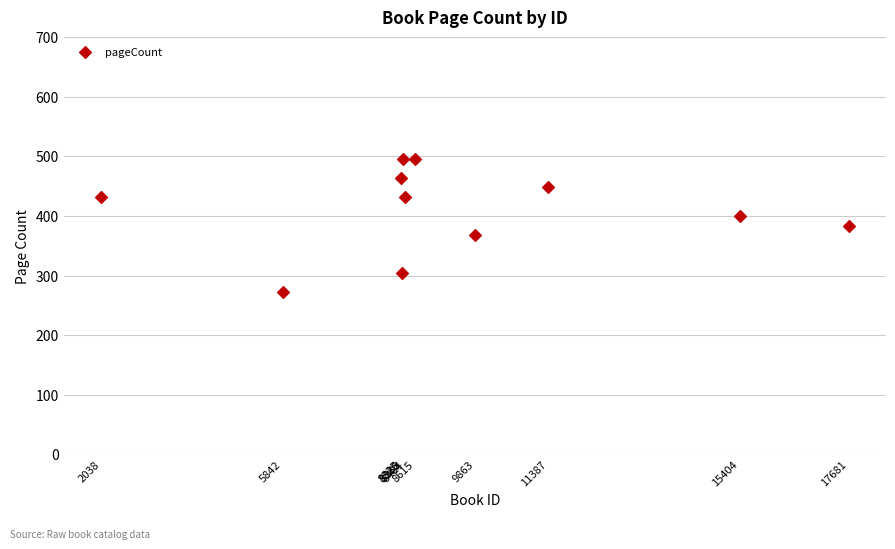

What is the range of Y values (max minus min)?

224